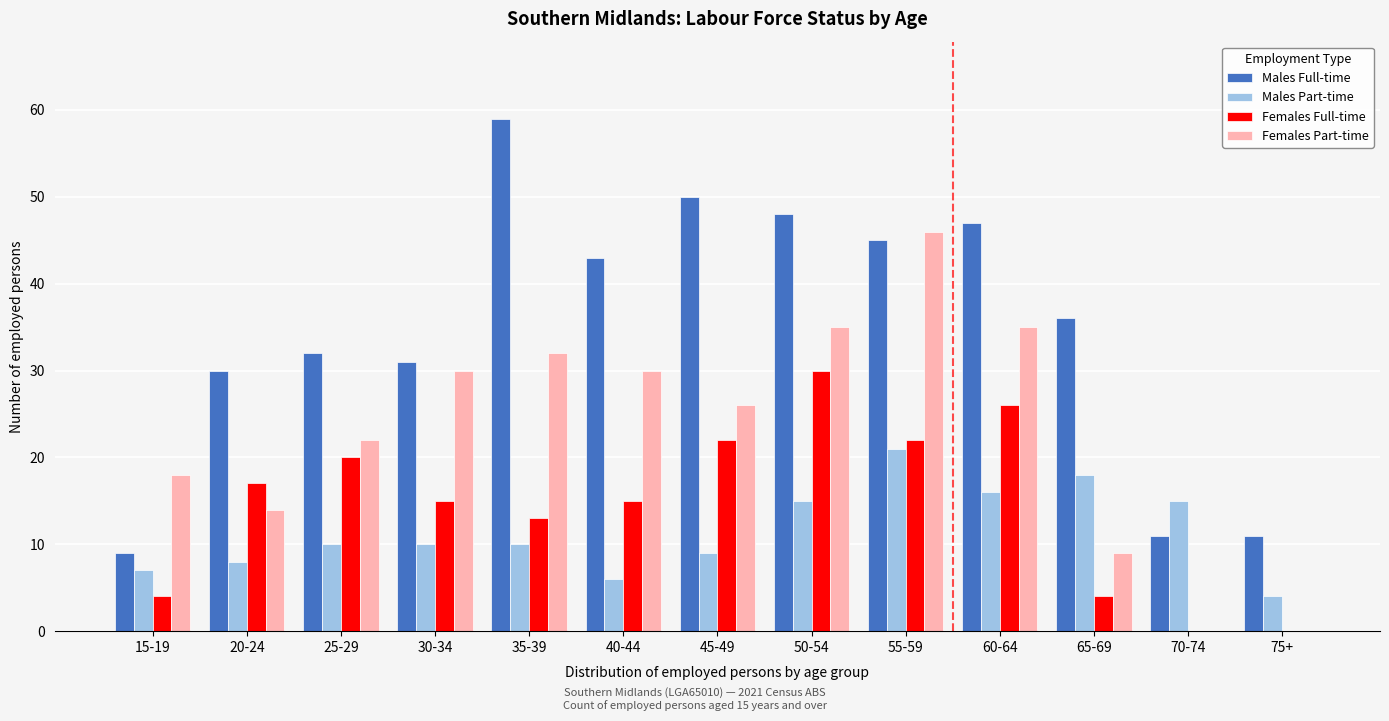

The value of Females Full-time at 55-59 is 22. True or false?

True